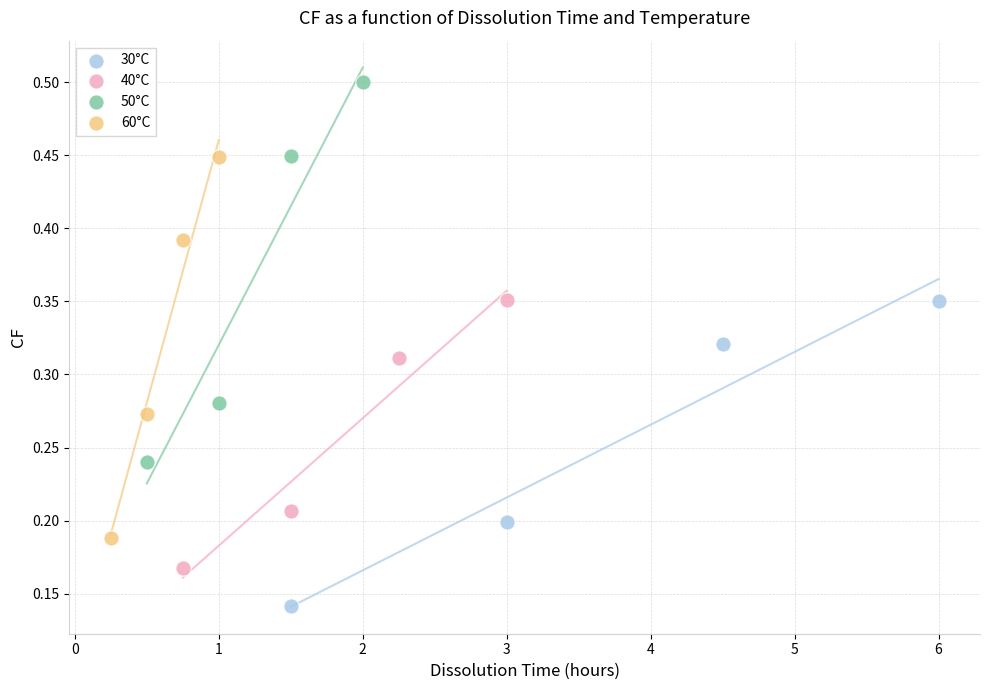

Which series reaches the minimum Y coordinate?

30°C